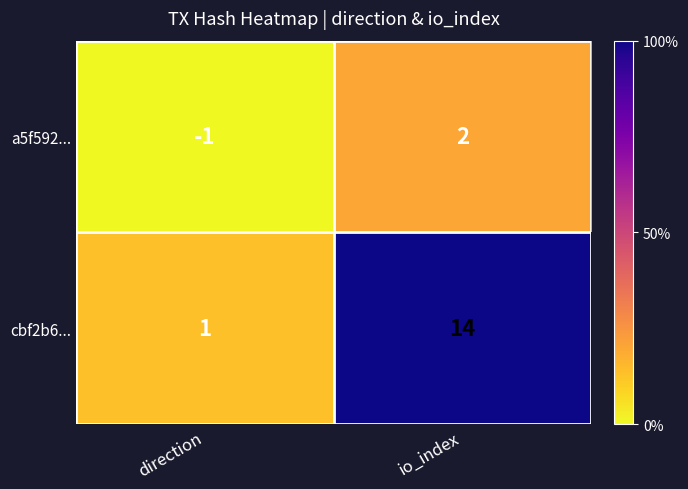

At how many categories does at least one series exceed 5?

1